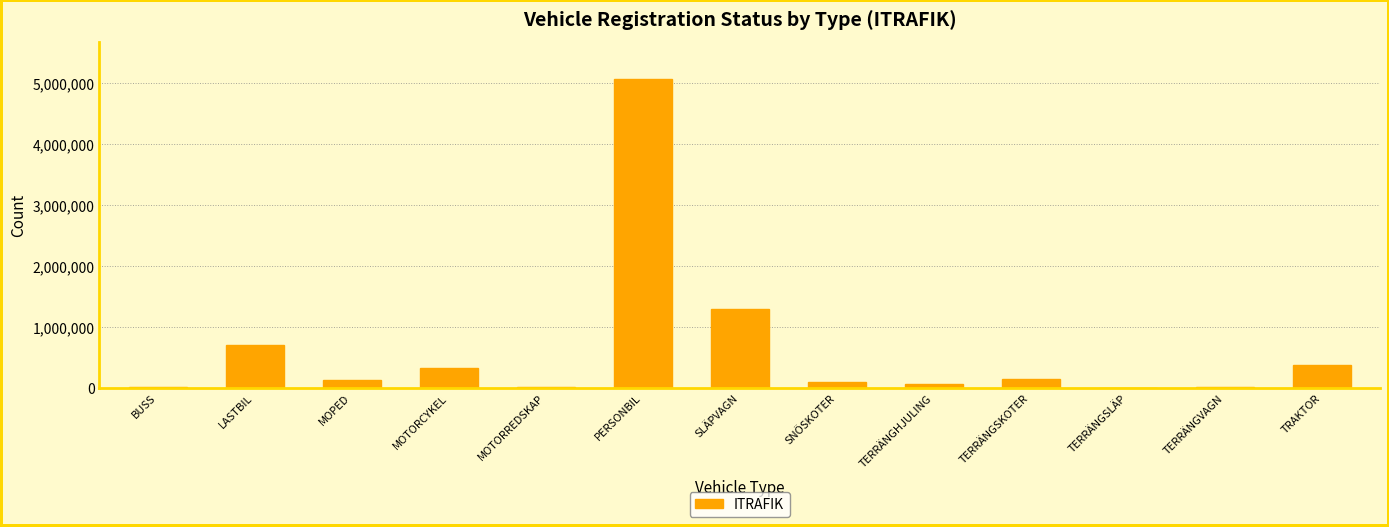

The value at SLÄPVAGN is 1302035. True or false?

True